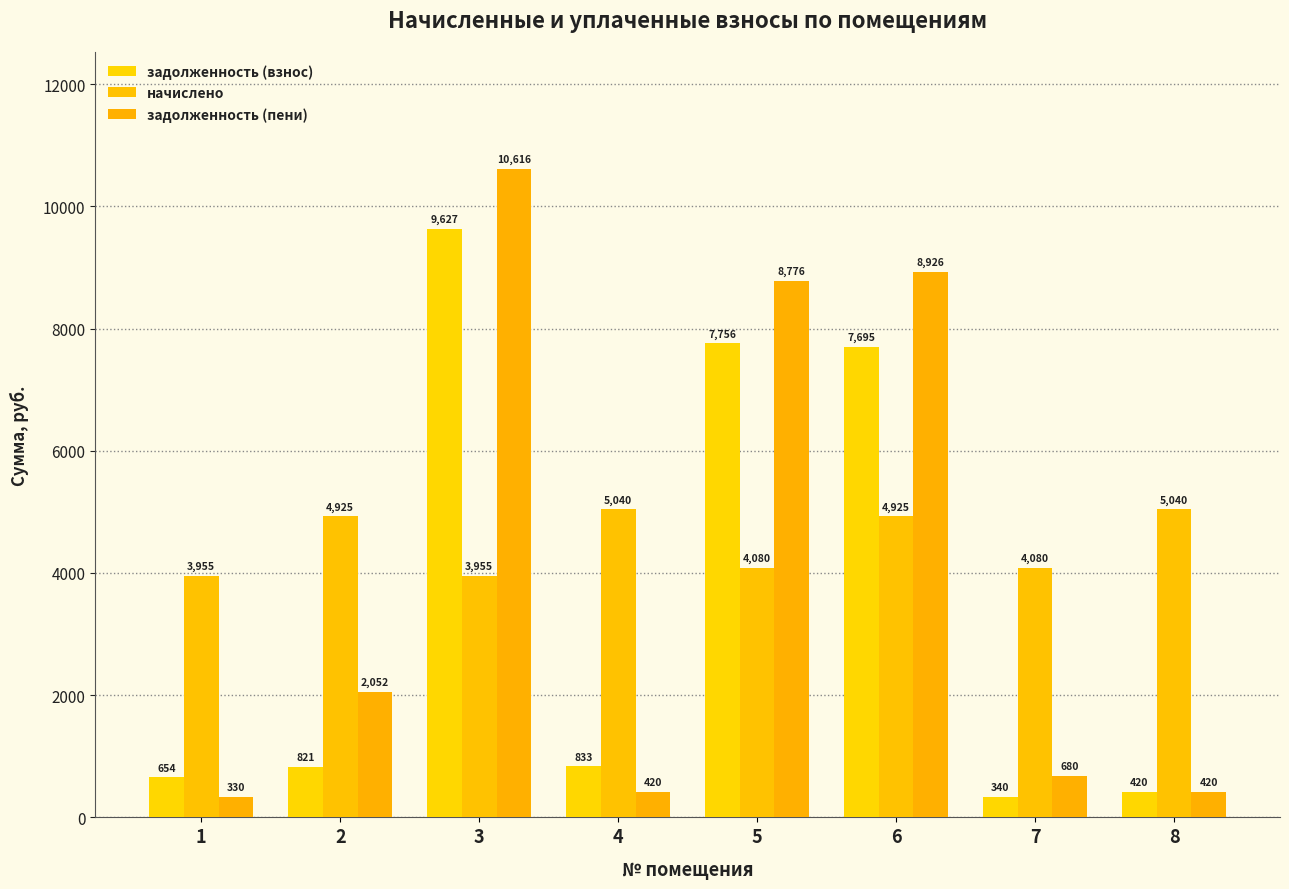

Is it true that задолженность (пени) equals 8776.2 at 5?

True